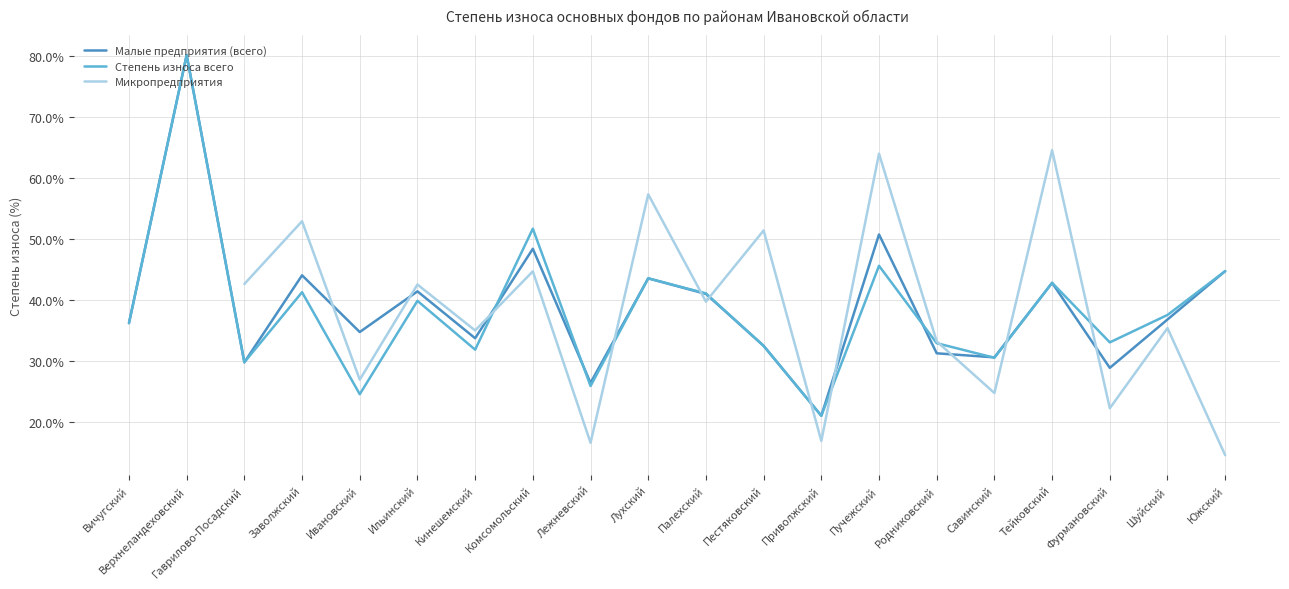

How many data points in Малые предприятия (всего) are less than 36?

9